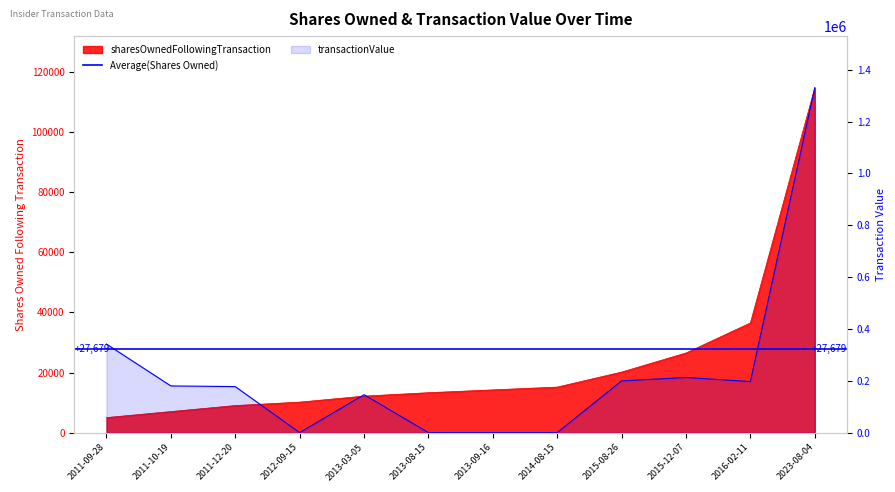

At which label does transactionValue reach its peak?

2023-08-04